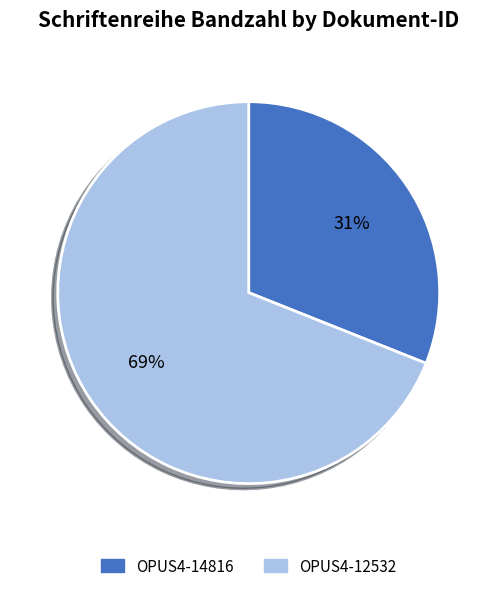

To the nearest percent, what is the difference between the OPUS4-14816 and OPUS4-12532 slice percentages?

38%